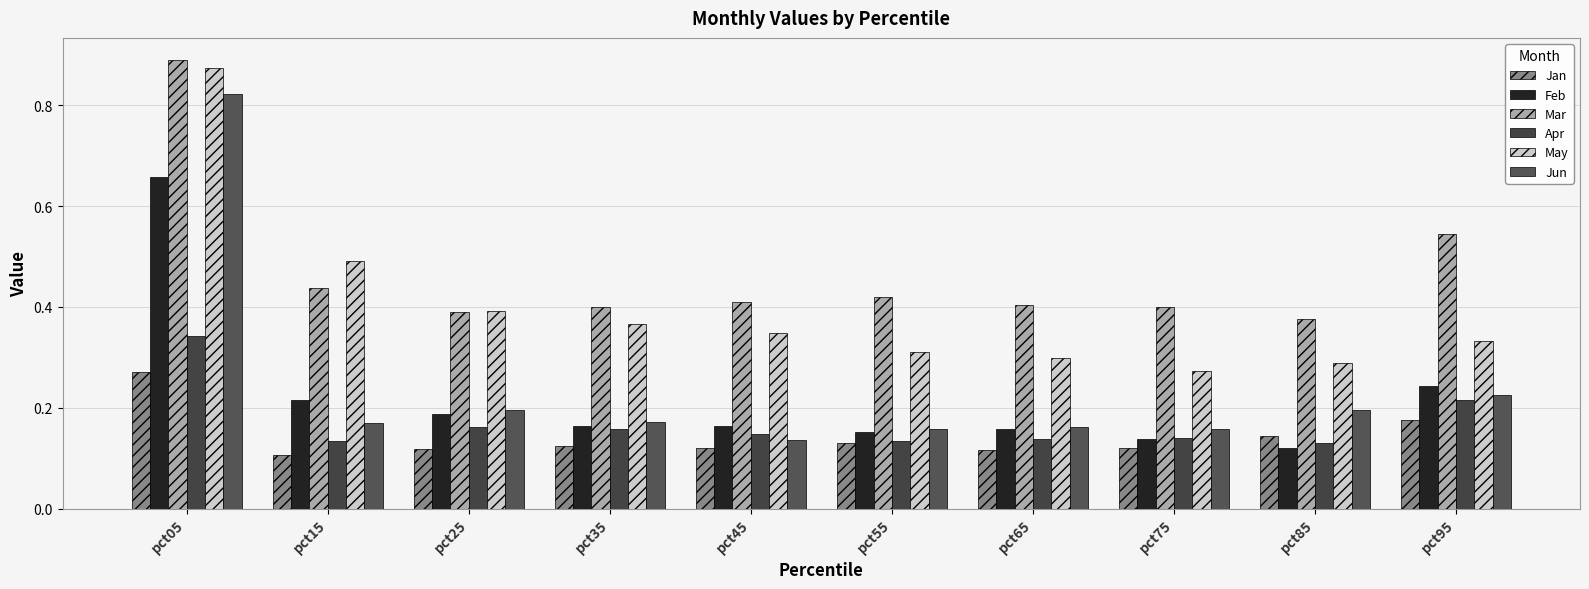

Reading left to right, list all the values displayed in this chart.

Jan: 0.3	0.1	0.1	0.1	0.1	0.1	0.1	0.1	0.1	0.2
Feb: 0.7	0.2	0.2	0.2	0.2	0.2	0.2	0.1	0.1	0.2
Mar: 0.9	0.4	0.4	0.4	0.4	0.4	0.4	0.4	0.4	0.5
Apr: 0.3	0.1	0.2	0.2	0.1	0.1	0.1	0.1	0.1	0.2
May: 0.9	0.5	0.4	0.4	0.3	0.3	0.3	0.3	0.3	0.3
Jun: 0.8	0.2	0.2	0.2	0.1	0.2	0.2	0.2	0.2	0.2